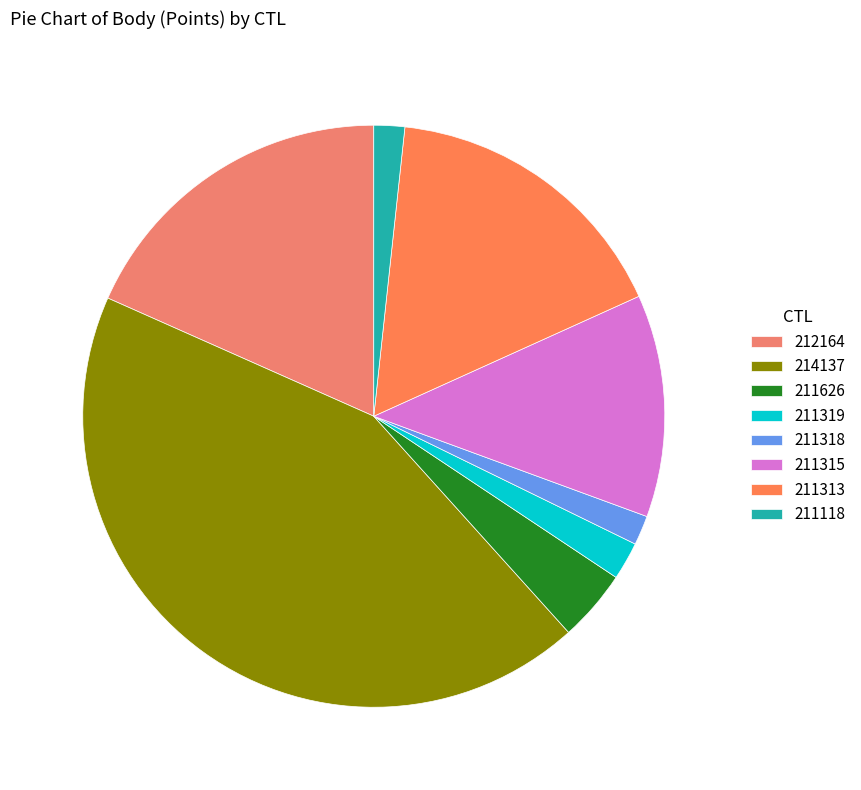

What is the total percentage of 211313 and 211318?

18.2%